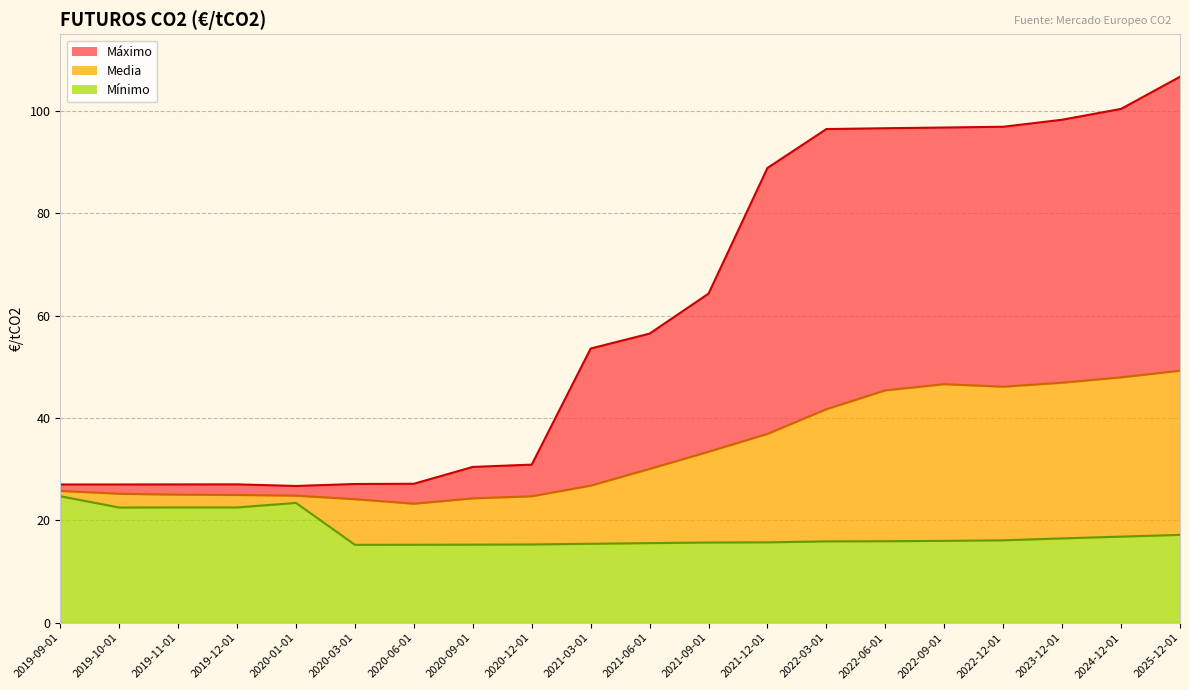

Is it true that Media equals 12.0 at 2019-11-01?

False